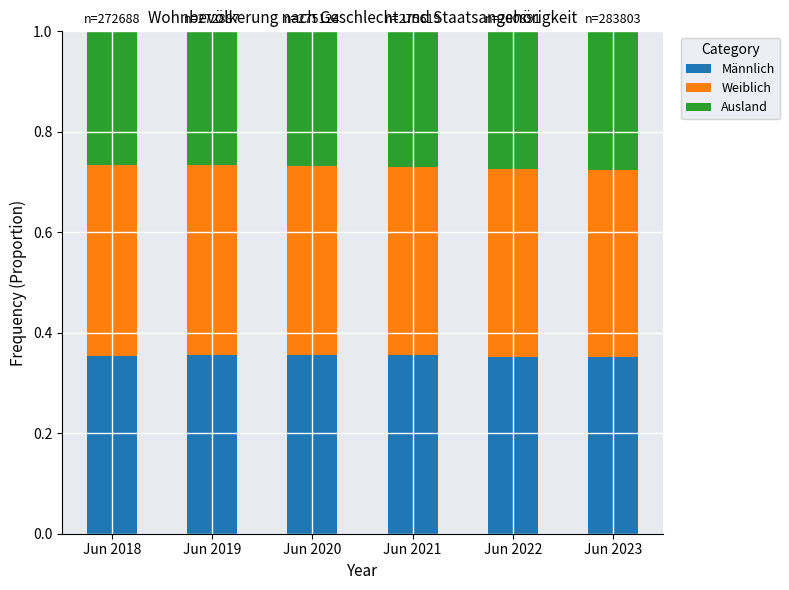

What is the total value across all series at Jun 2019?

1.0